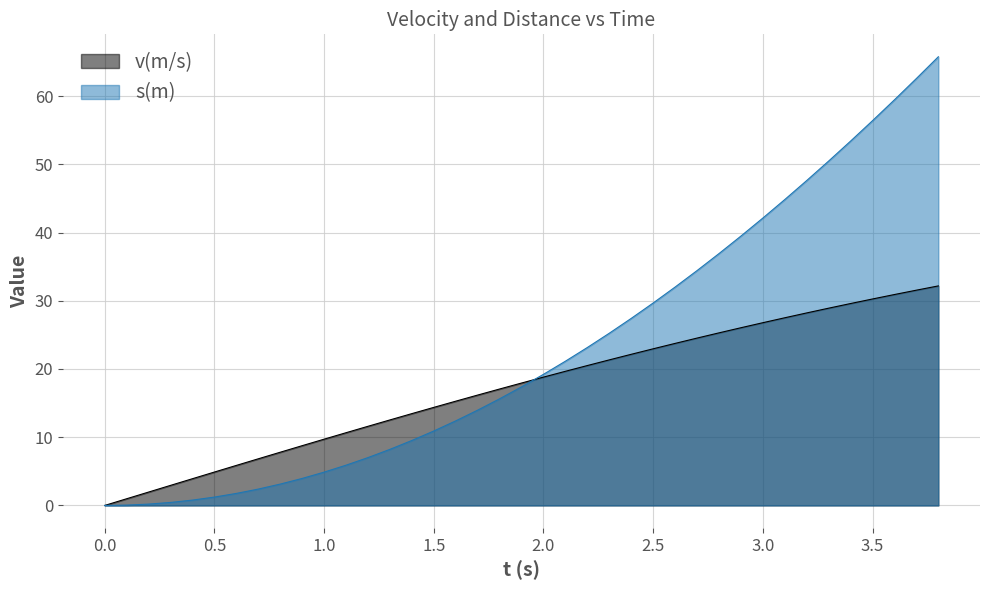

True or false: v(m/s) has a value of 29.7 at 2.0.

False